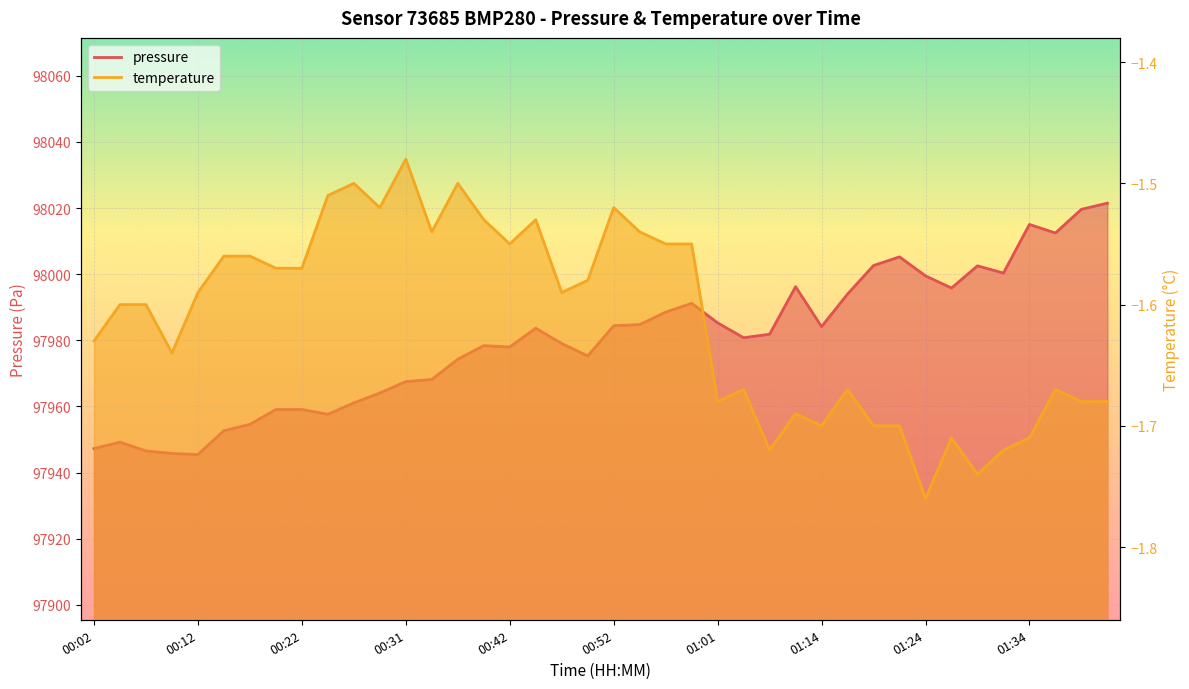

Count the number of categories in the chart.

40